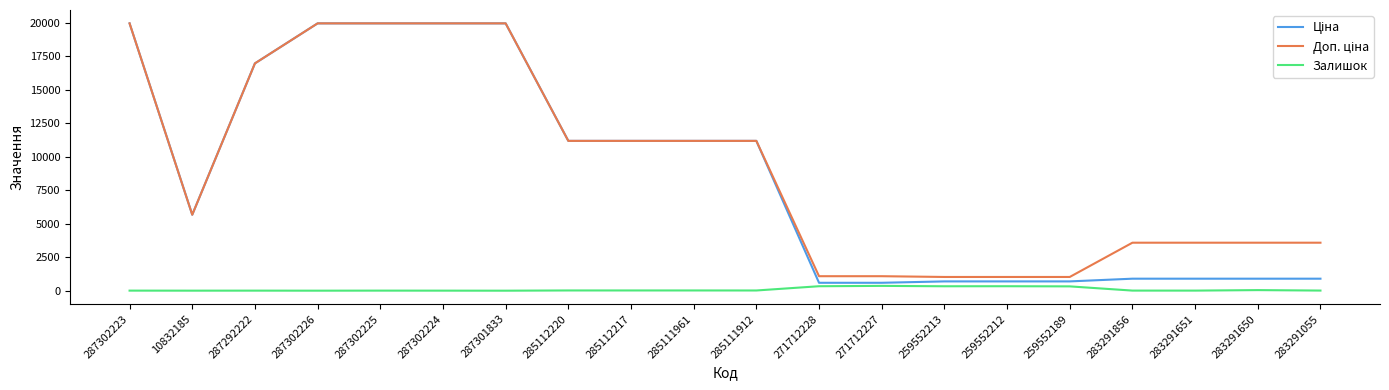

Is it true that Залишок equals 1.0 at 287302226?

True